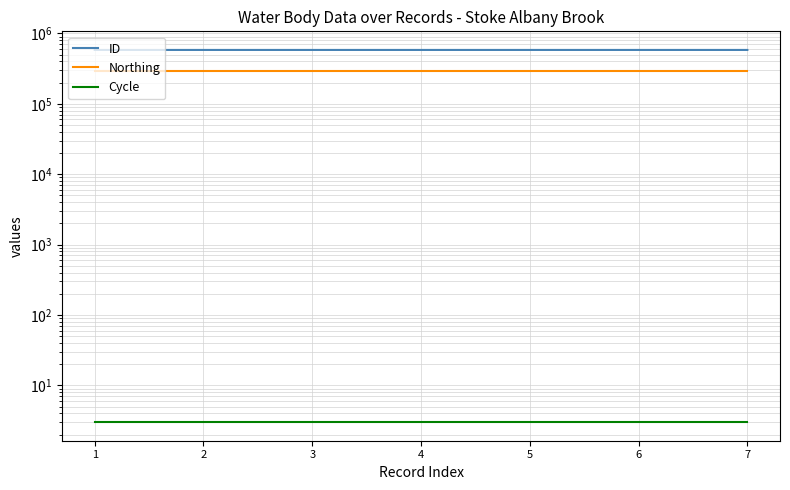

Rank the series by their maximum value, from lowest to highest.

Cycle, Northing, ID